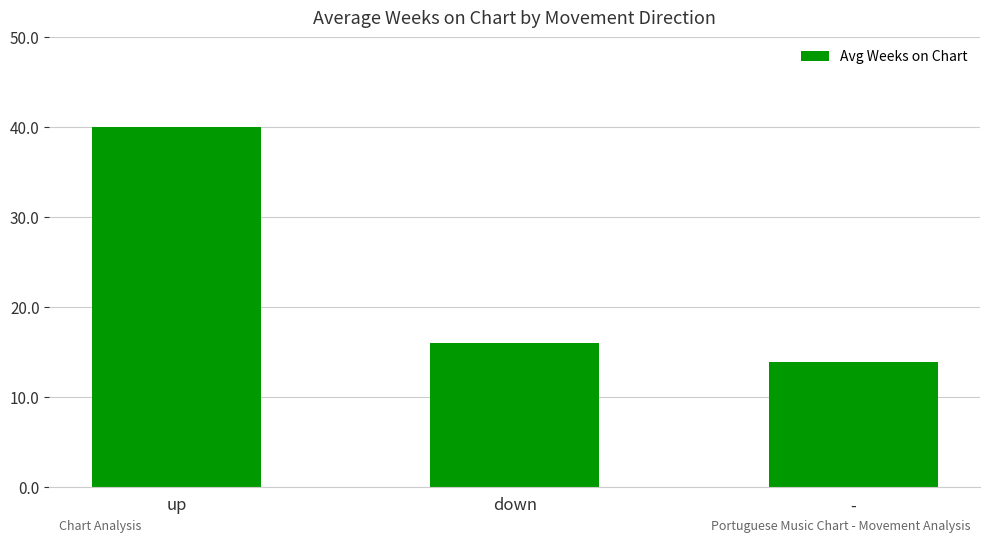

The value at up is 40.0. True or false?

True